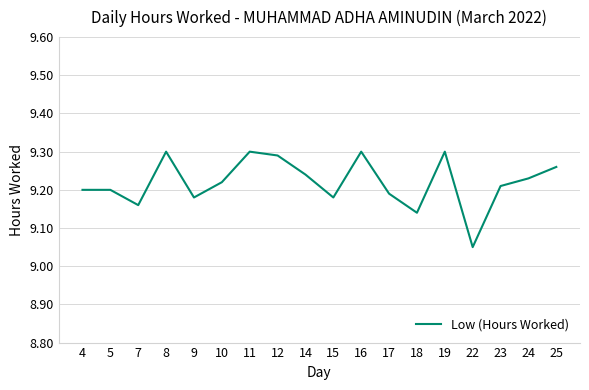

Does the chart display data point markers on the line(s)?

No